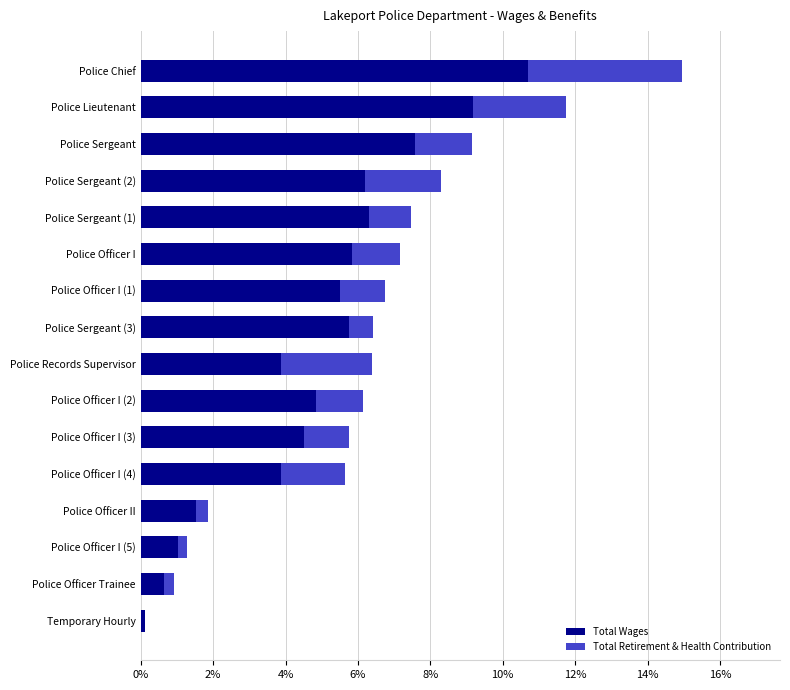

What are all the series names shown in the legend?

Total Wages, Total Retirement & Health Contribution